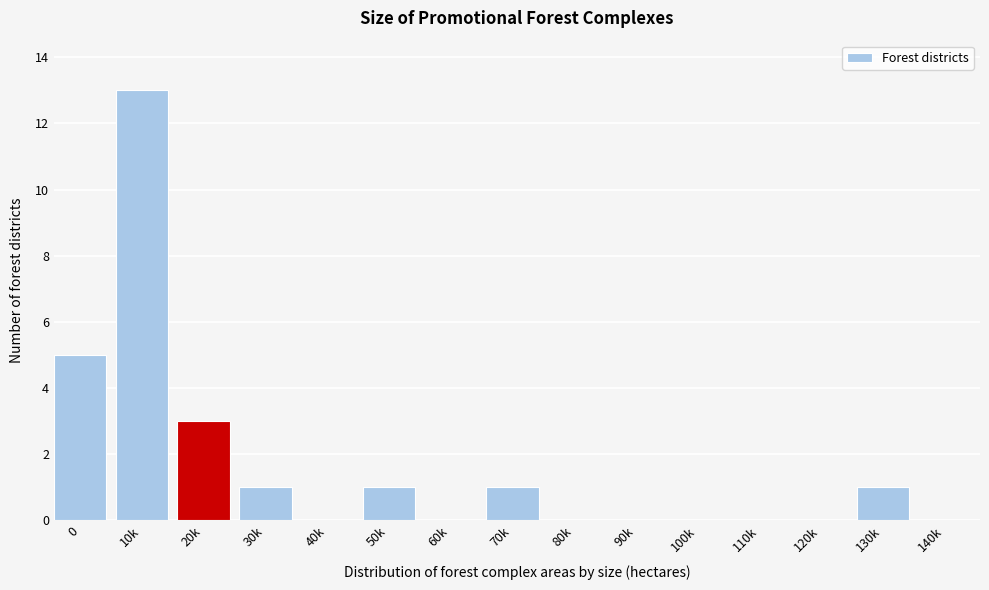

Reading left to right, extract all data points from this chart.

0=5	10k=13	20k=3	30k=1	40k=0	50k=1	60k=0	70k=1	80k=0	90k=0	100k=0	110k=0	120k=0	130k=1	140k=0